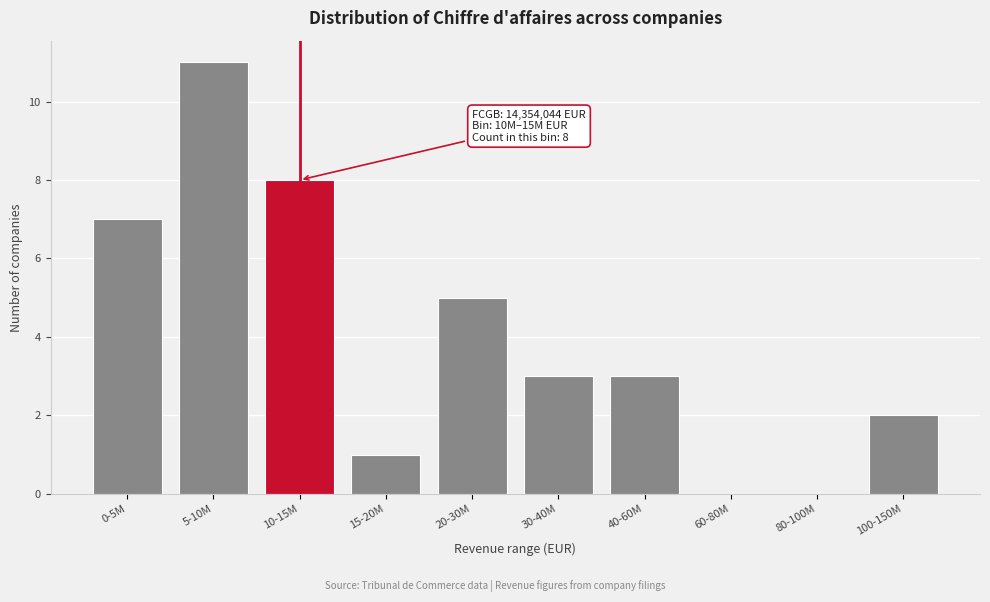

Reading left to right, extract all data points from this chart.

0-5M=7	5-10M=11	10-15M=8	15-20M=1	20-30M=5	30-40M=3	40-60M=3	60-80M=0	80-100M=0	100-150M=2